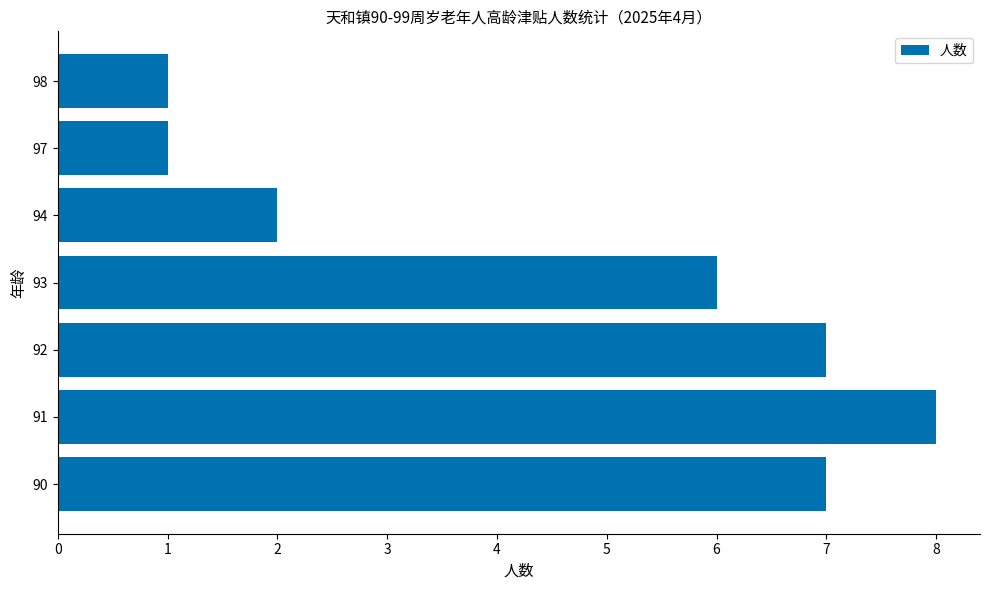

What is the approximate value at 92?

7